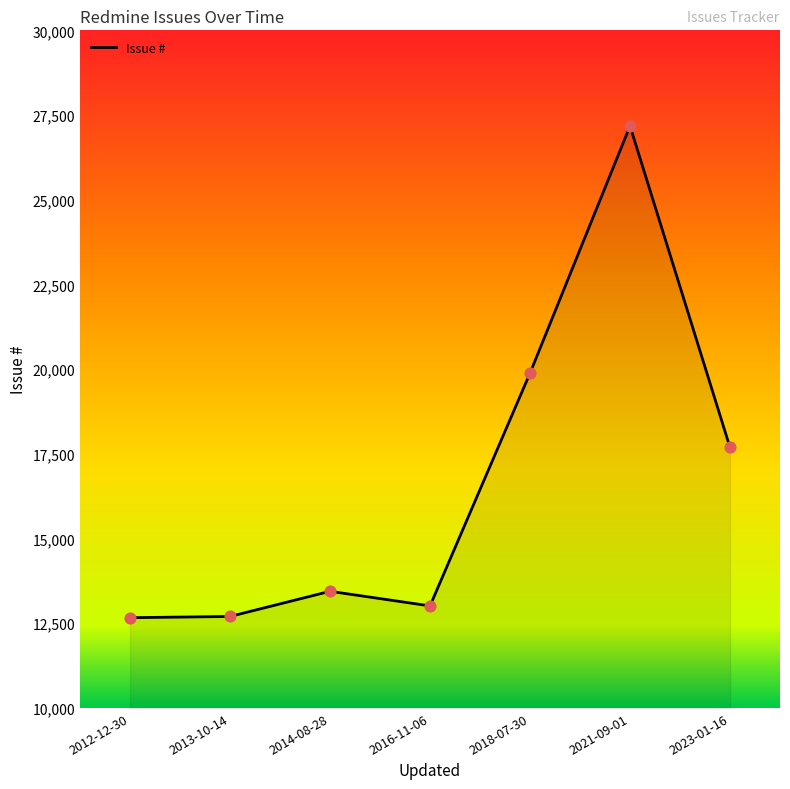

Which has a higher value, 2023-01-16 or 2012-12-30?

2023-01-16